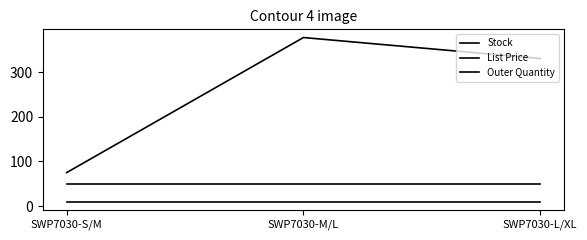

What is the highest value of the Outer Quantity series?

50.0